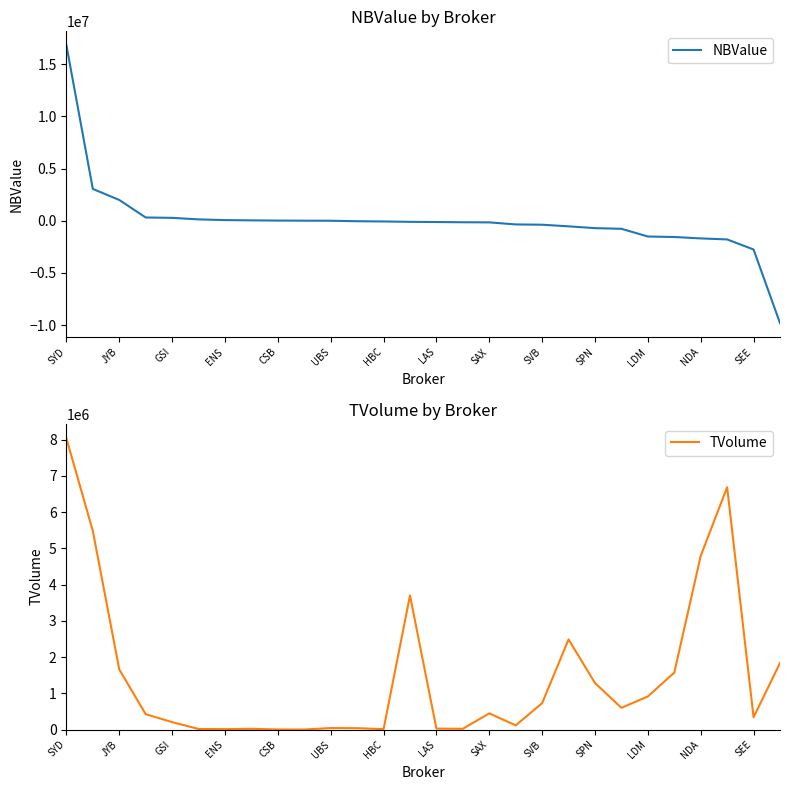

How many data points in NBValue are above -111993?

13